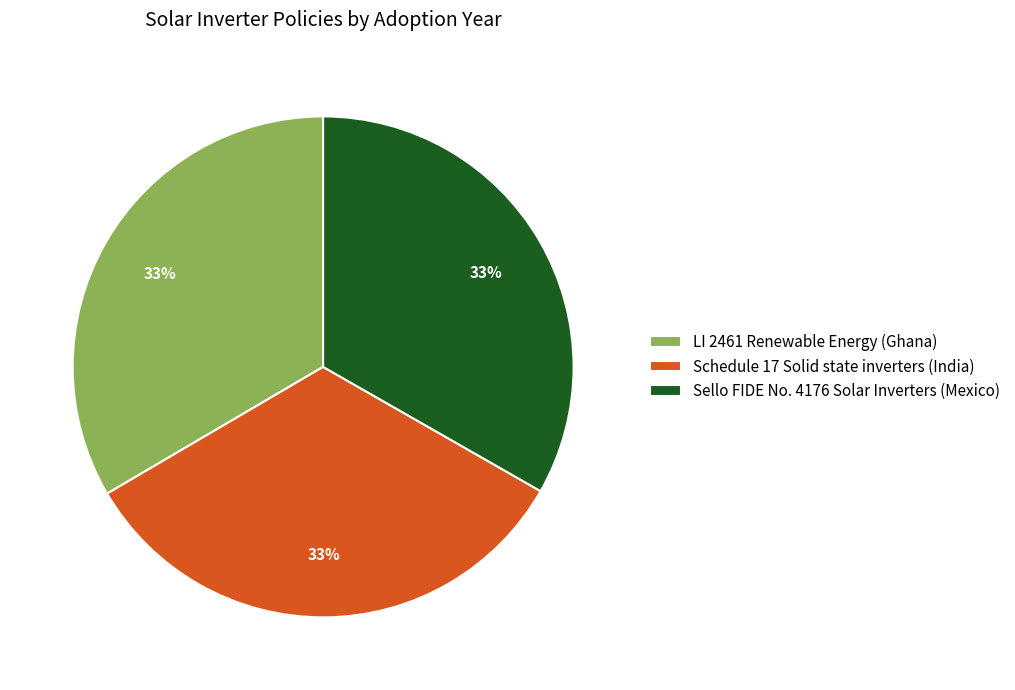

The LI 2461 Renewable Energy (Ghana) slice represents 33% of the pie. True or false?

True